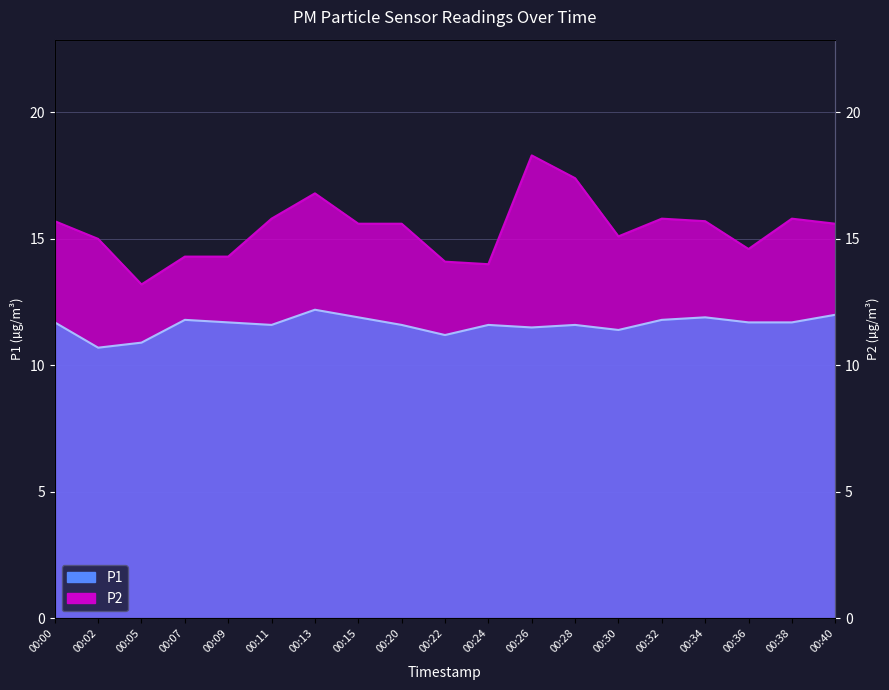

What is the value of the P1 point at the 17th from the left?

11.7